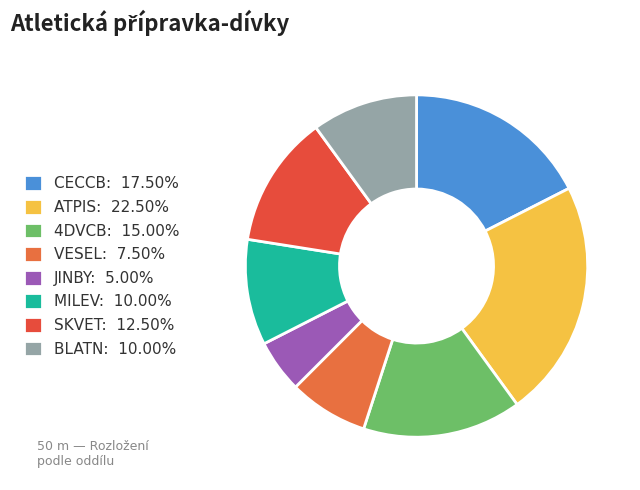

True or false: MILEV accounts for 20% of the total.

False